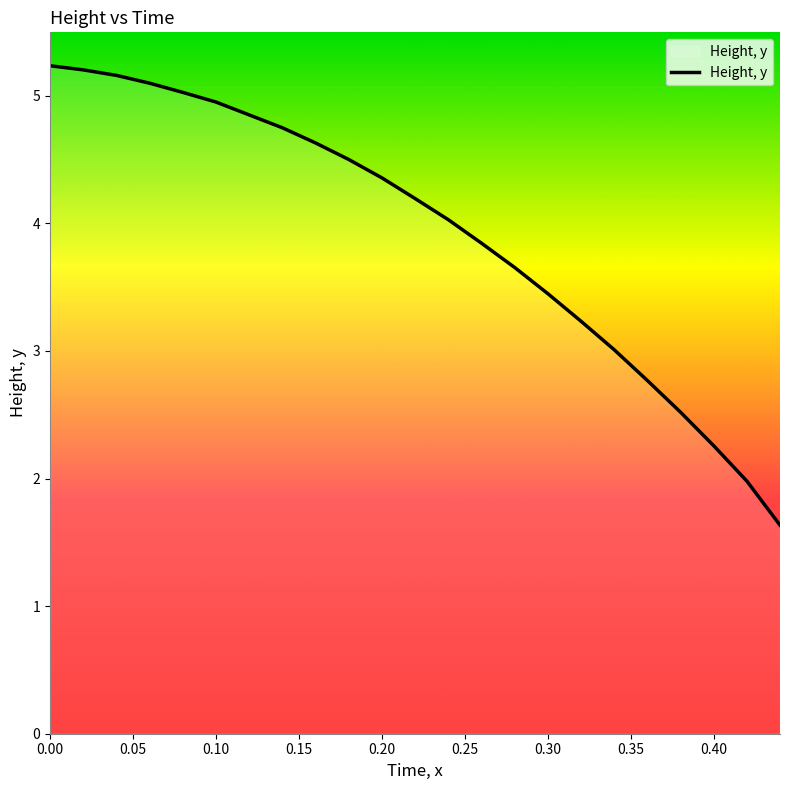

What is the minimum value shown in the chart?

1.6